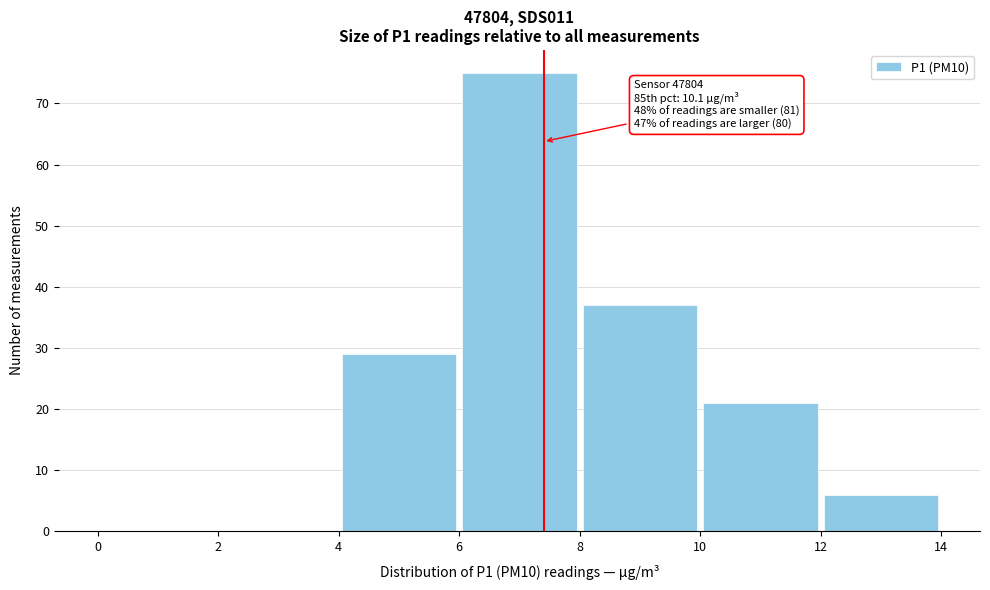

Which range on the x-axis has the tallest bar?

6 to 8